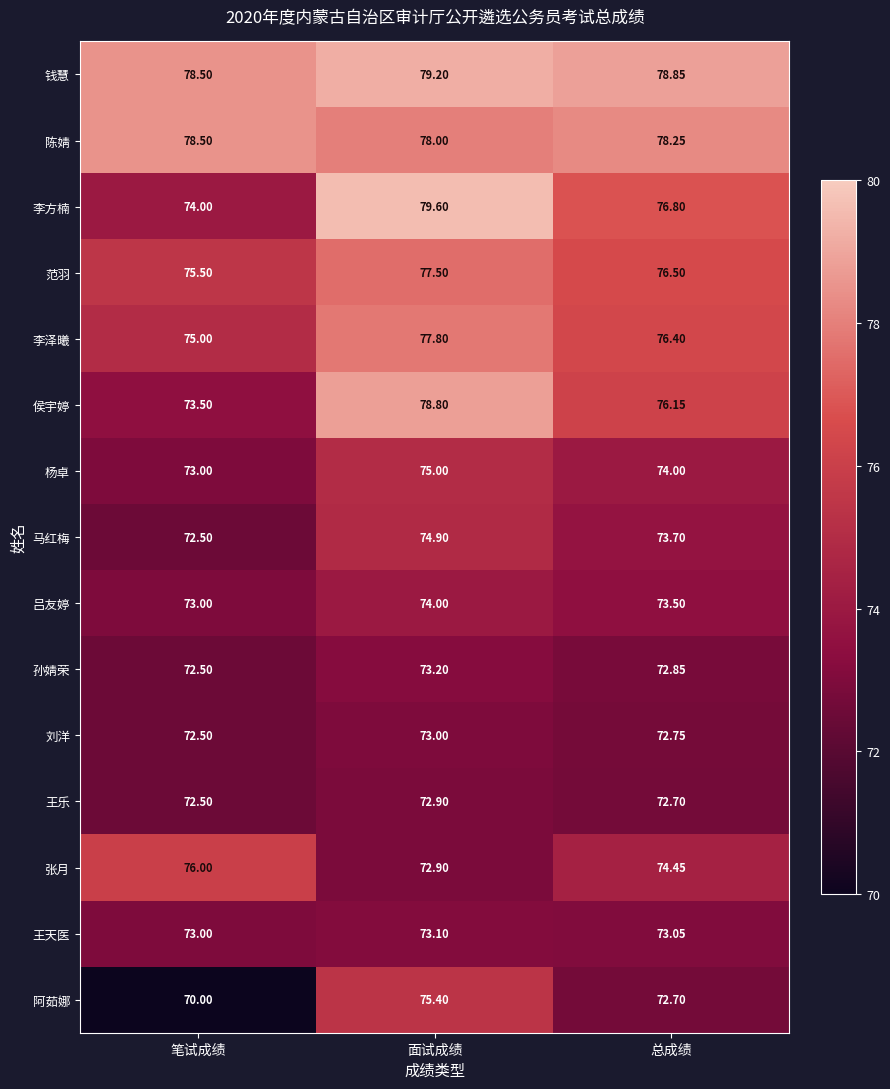

Which series has the largest range (max minus min)?

李方楠